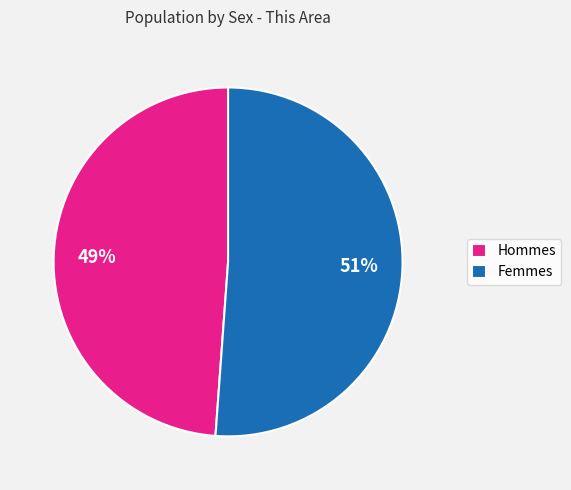

Is it true that Femmes is 51% of the pie?

True